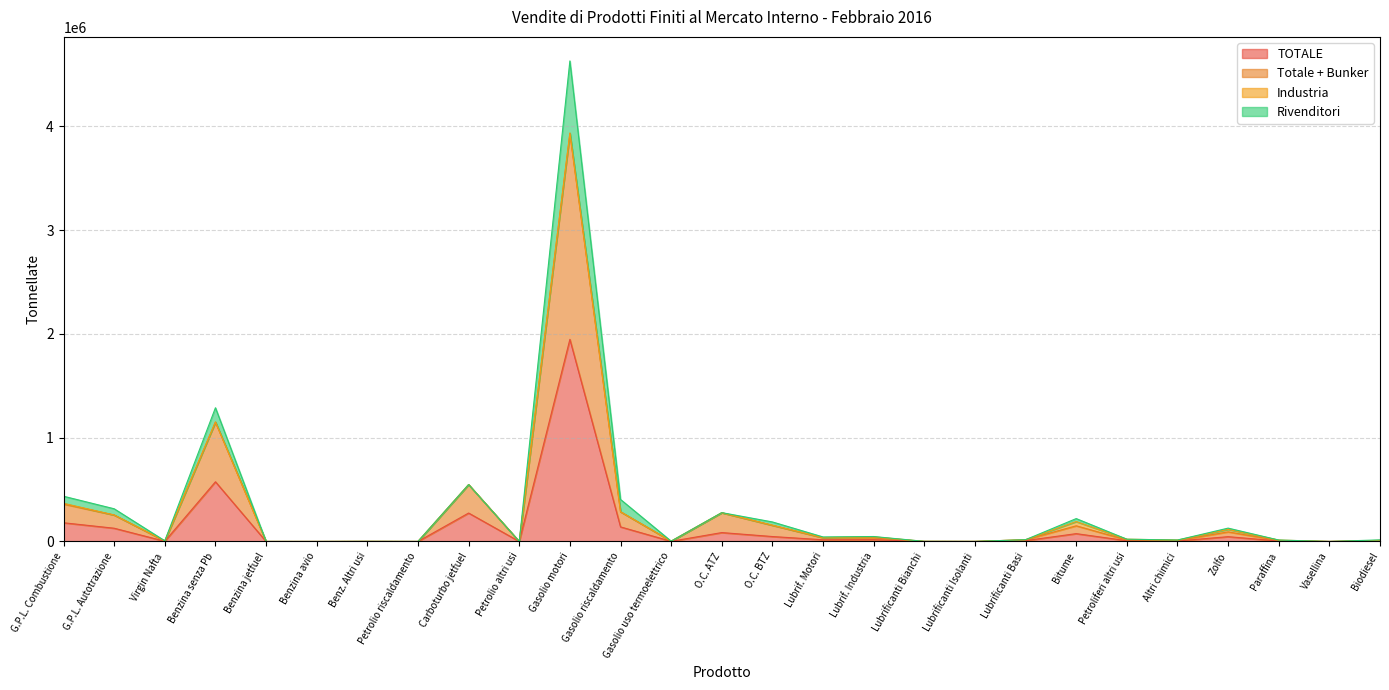

At which category is the sum across all series the highest?

Gasolio motori